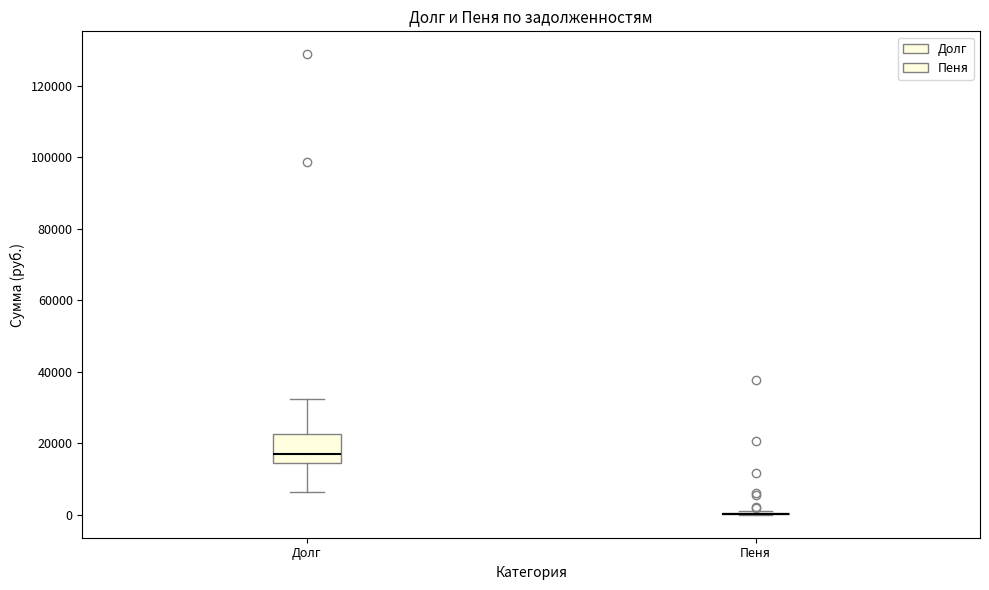

Reading left to right, read every box against the y-axis: the position of its median line, the range the box covers, and the ends of its whiskers. The values are not printed on the chart, so give them approximately, as read against the axis.

Долг: median 16000, box 14000 to 22000, whiskers 6000 to 32000
Пеня: box collapsed to a line at 0, whiskers 0 to 2000